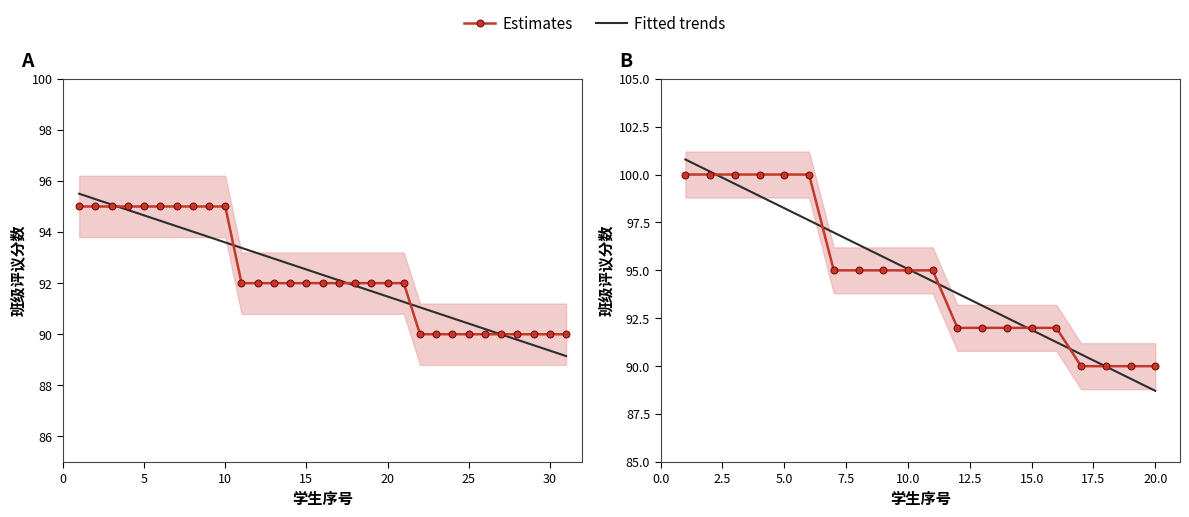

How many series are shown in this chart?

2